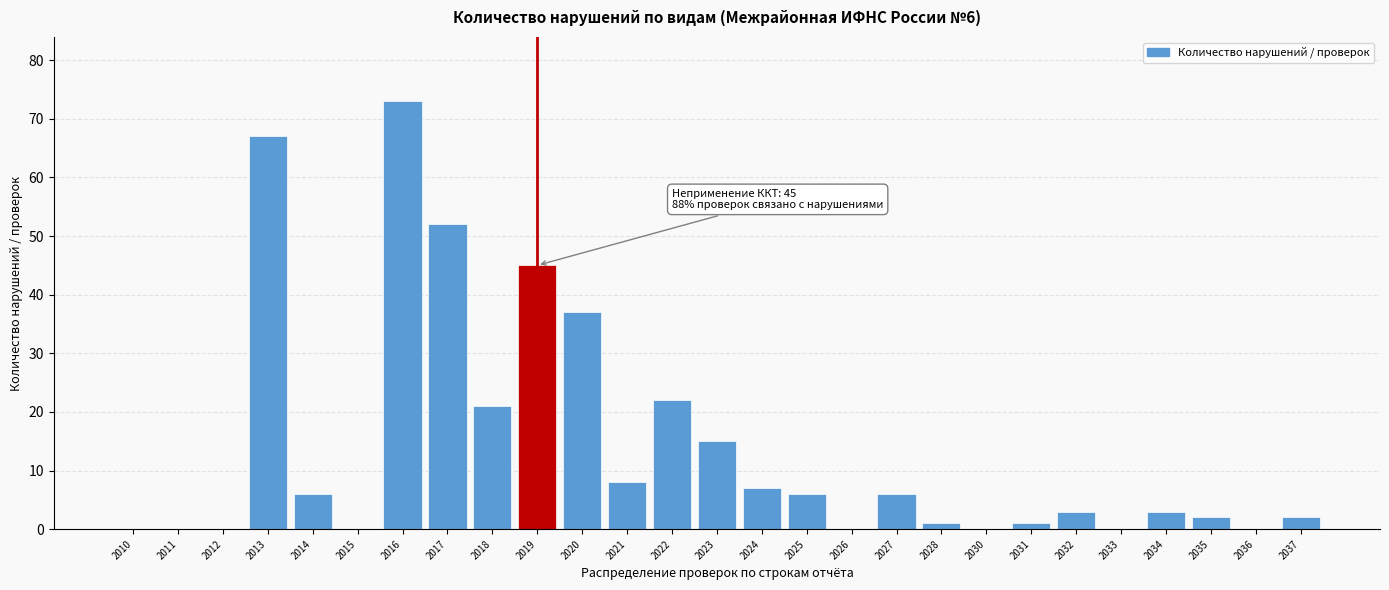

Reading left to right, what are all the values shown in this chart?

2010=0	2011=0	2012=0	2013=67	2014=6	2015=0	2016=73	2017=52	2018=21	2019=45	2020=37	2021=8	2022=22	2023=15	2024=7	2025=6	2026=0	2027=6	2028=1	2030=0	2031=1	2032=3	2033=0	2034=3	2035=2	2036=0	2037=2